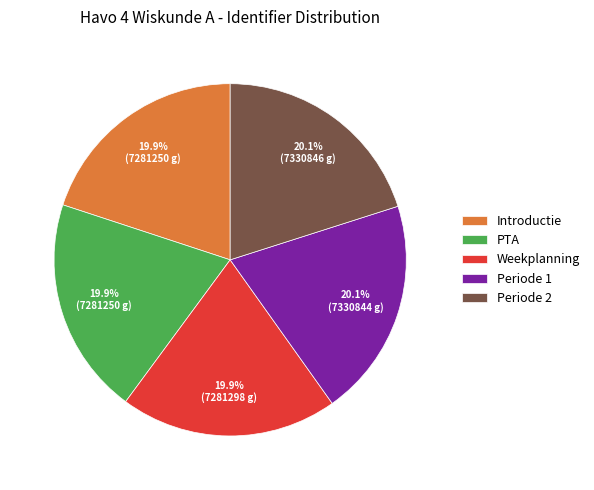

Is the sum of PTA and Periode 1 greater than half?

No